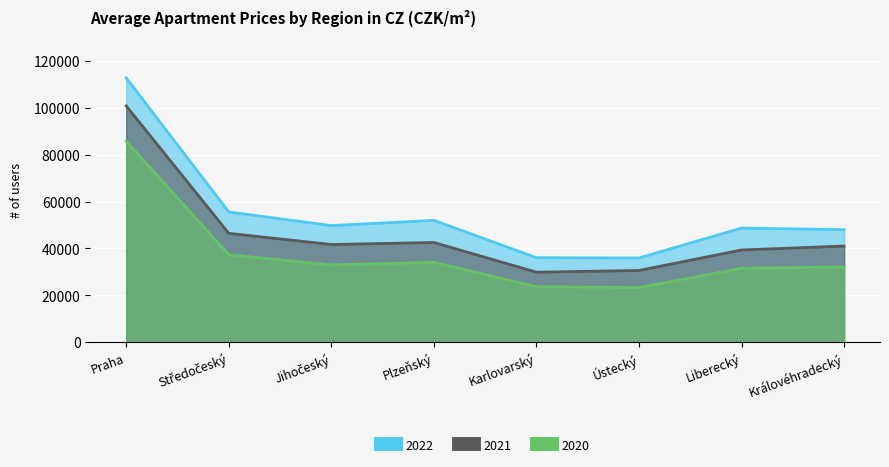

What is the total value across all series at Liberecký?

119614